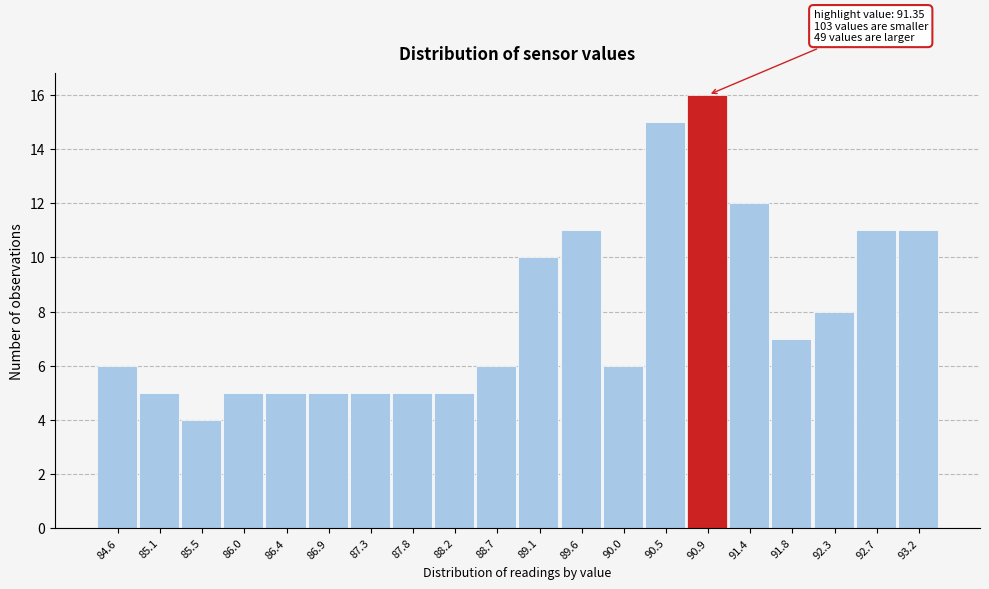

Reading left to right, what are all the values shown in this chart?

84.6=6	85.1=5	85.5=4	86.0=5	86.4=5	86.9=5	87.3=5	87.8=5	88.2=5	88.7=6	89.1=10	89.6=11	90.0=6	90.5=15	90.9=16	91.4=12	91.8=7	92.3=8	92.7=11	93.2=11